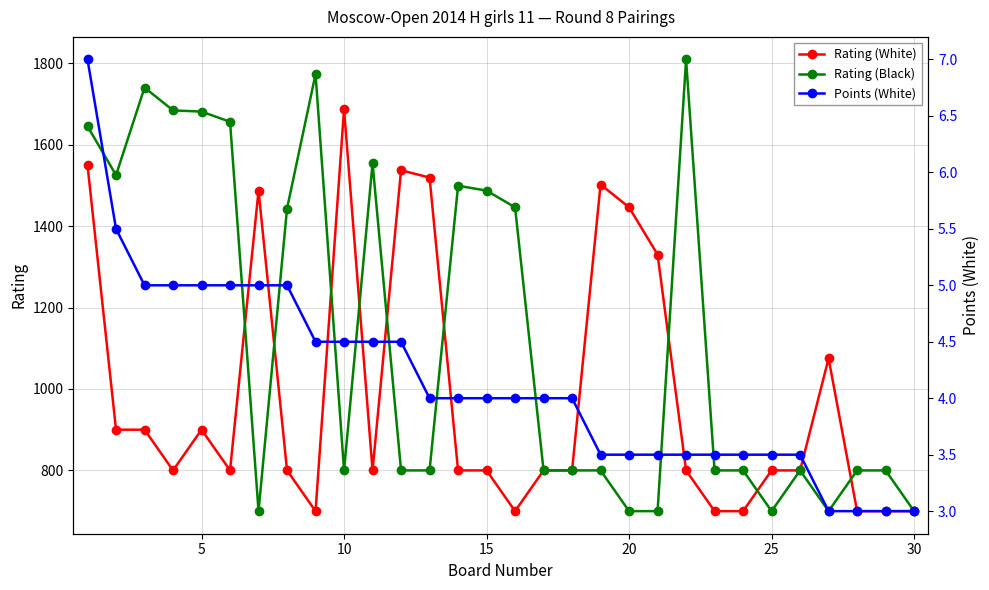

True or false: Points (White) and Rating (White) intersect in this chart.

False